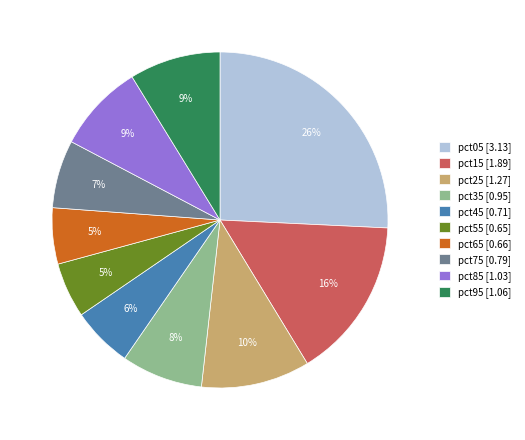

To the nearest percent, what is the average slice percentage?

10%